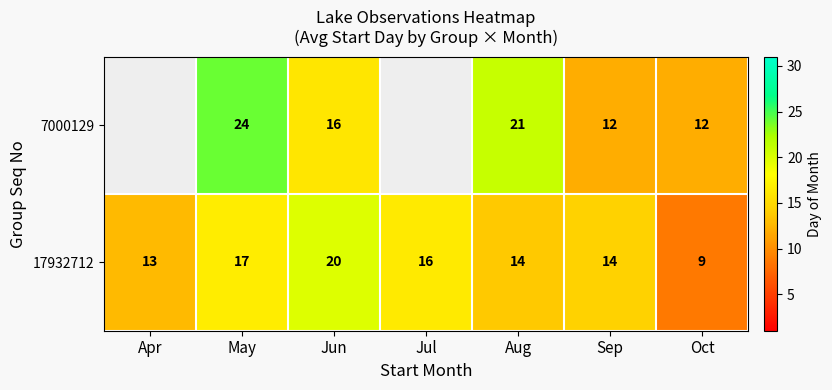

What is the approximate value of 17932712 at Oct, to the nearest 10?

10